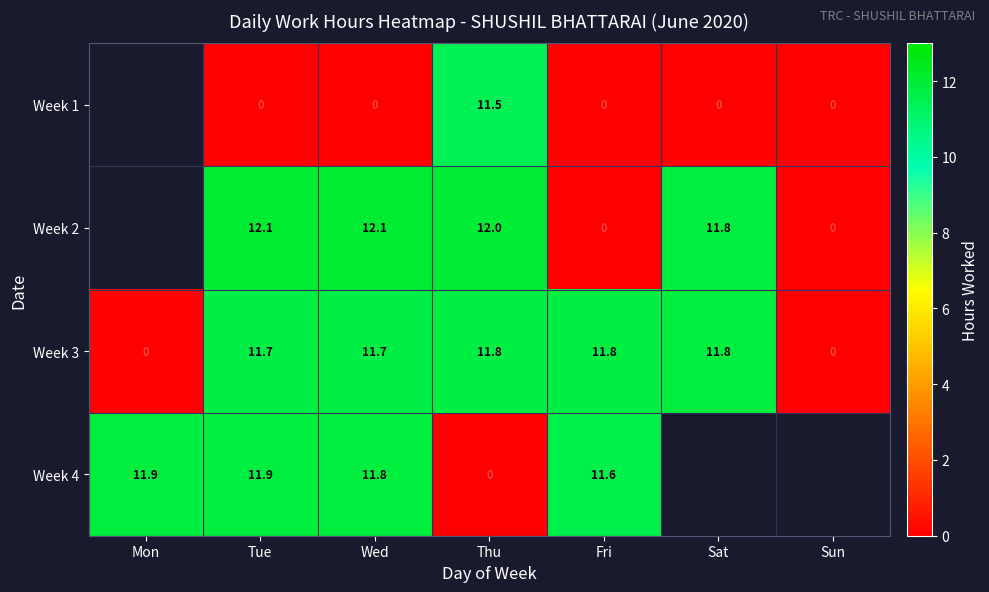

Is the value of Week 1 at Fri greater than the value of Week 4 at Mon?

No